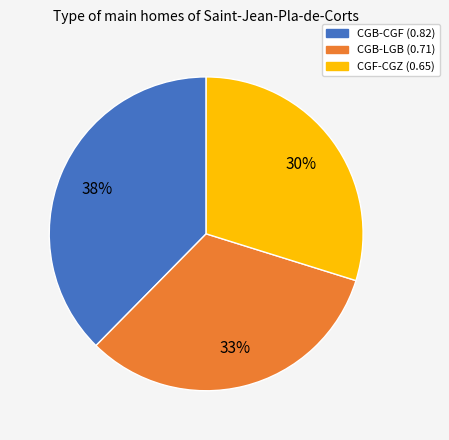

To the nearest percent, what is the average slice percentage?

33%